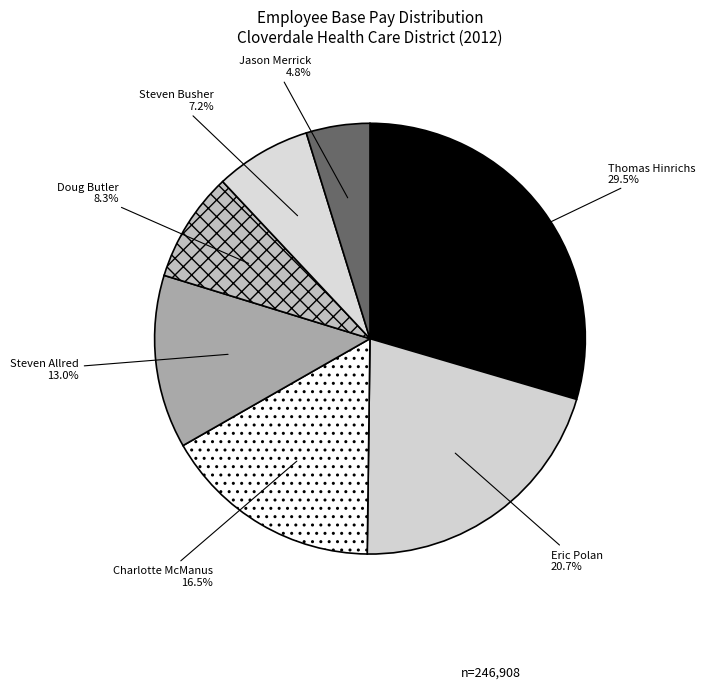

To the nearest percent, what is the difference between the largest and smallest slice percentages?

25%